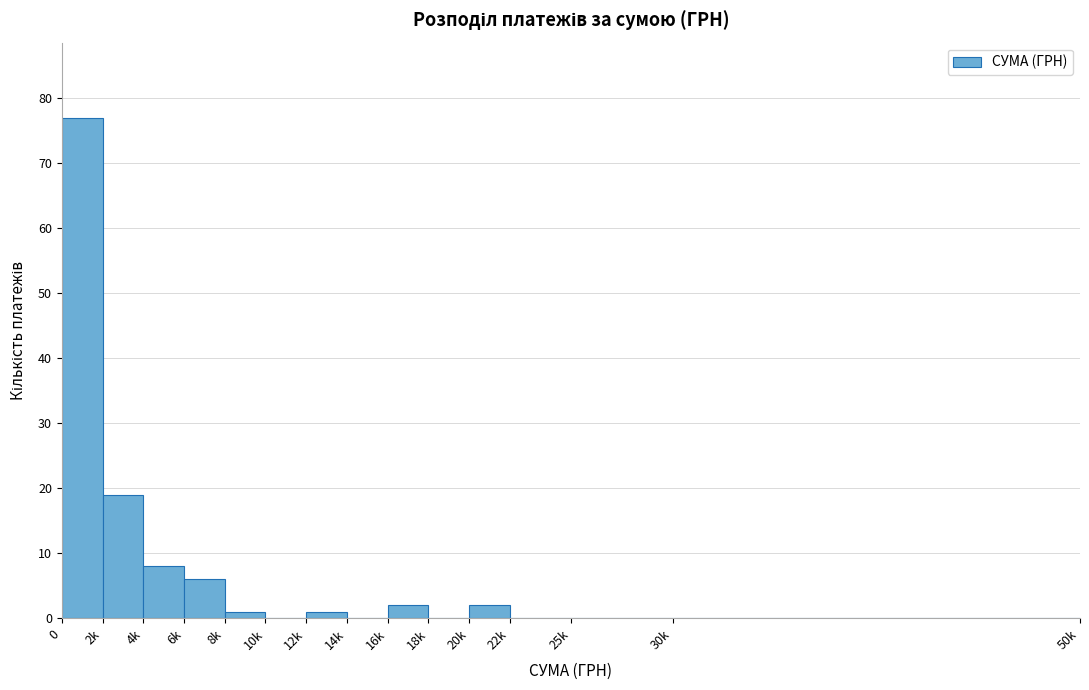

Reading left to right, what are all the values shown in this chart?

0=77	2k=19	4k=8	6k=6	8k=1	10k=0	12k=1	14k=0	16k=2	18k=0	20k=2	22k=0	25k=0	30k=0